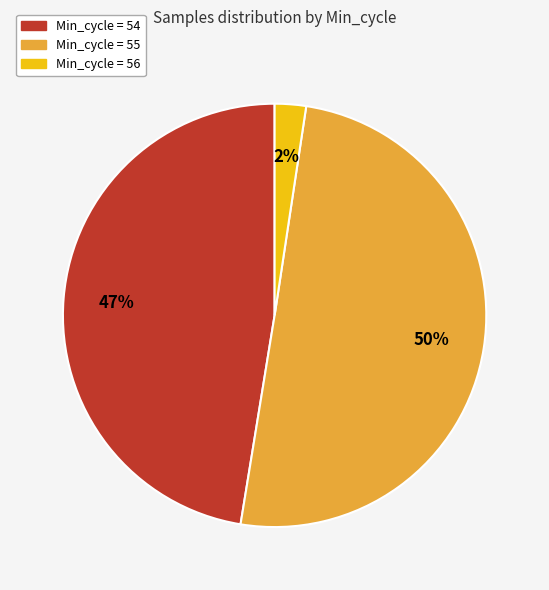

To the nearest percent, what is the average slice percentage?

33%